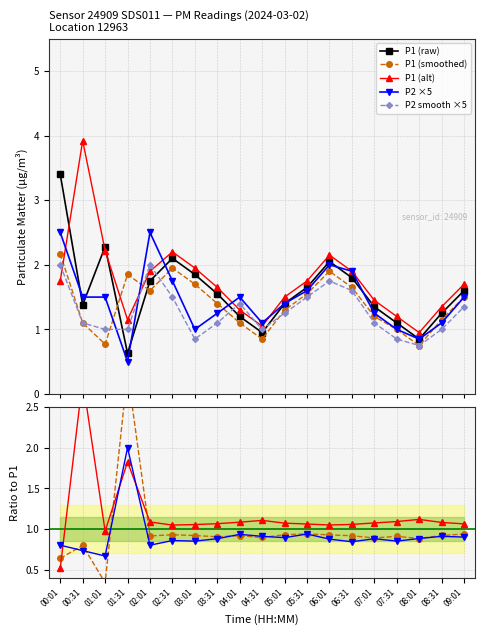

What is the label of the 8th point from the right?

05:31